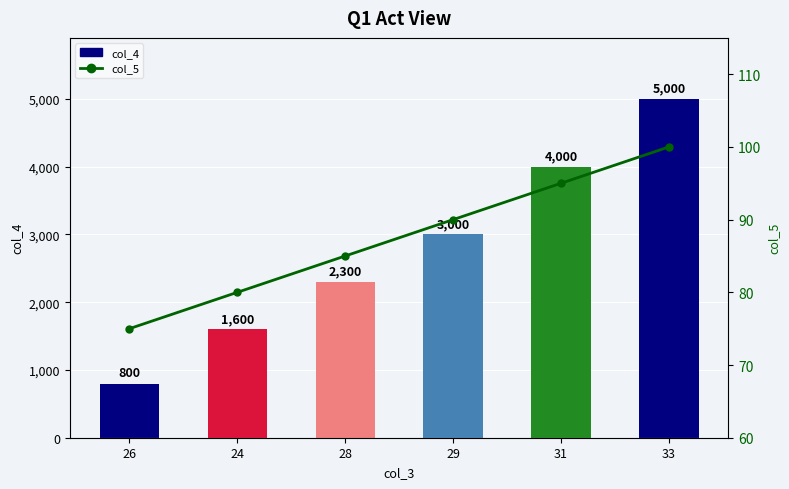

Which series has the largest total across all categories?

col_4